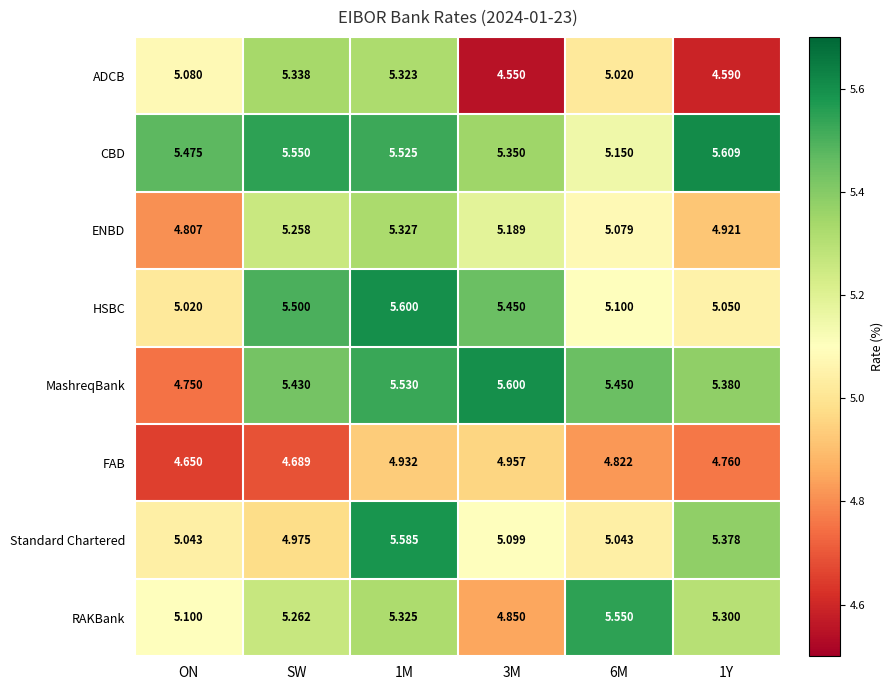

Between ON and 6M, which series saw the biggest shift?

MashreqBank